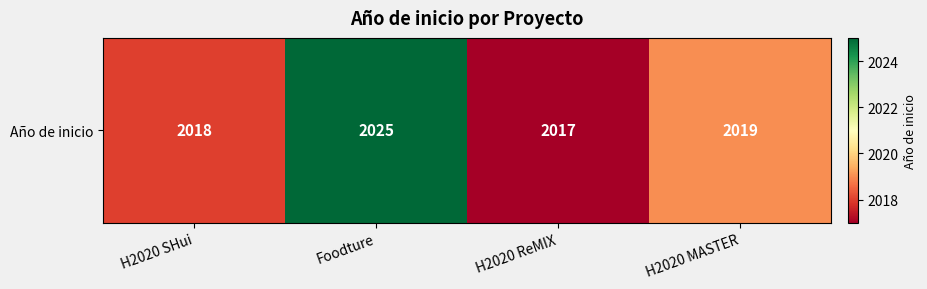

Rank the categories by value from lowest to highest.

H2020 ReMIX, H2020 SHui, H2020 MASTER, Foodture